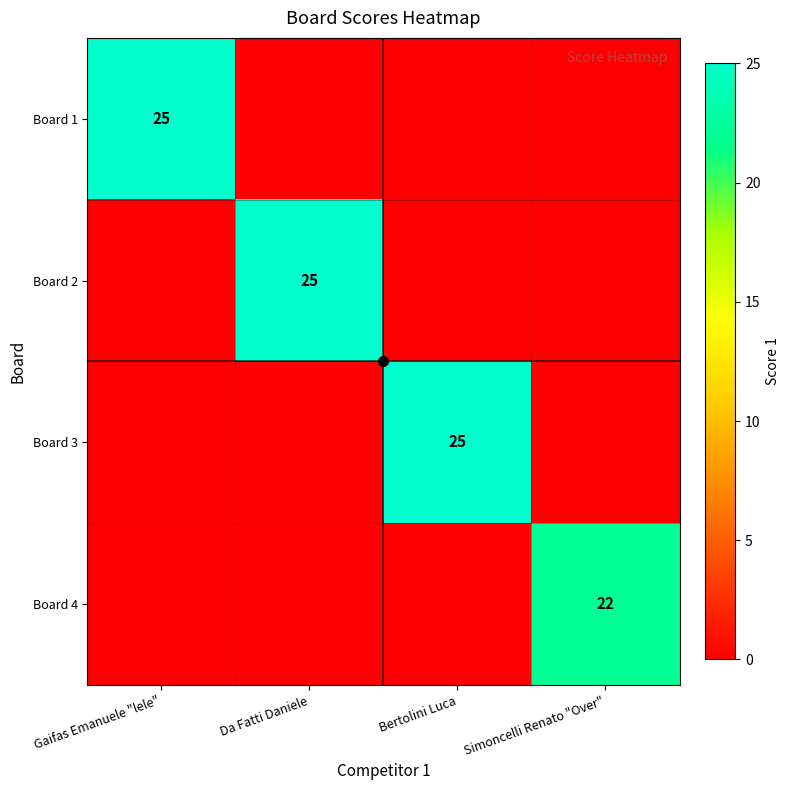

The Board 2 series shows 41 at Da Fatti Daniele. True or false?

False